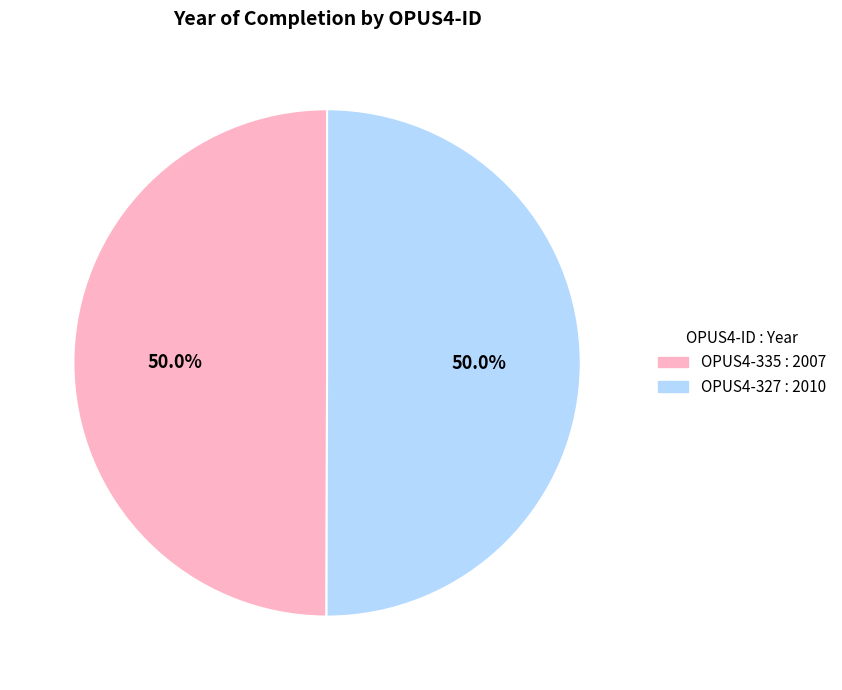

The OPUS4-335 slice represents 50% of the pie. True or false?

True